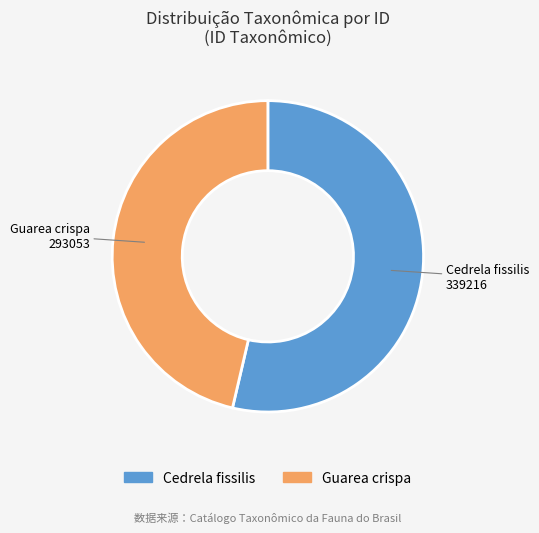

How many slices are in this pie chart?

2